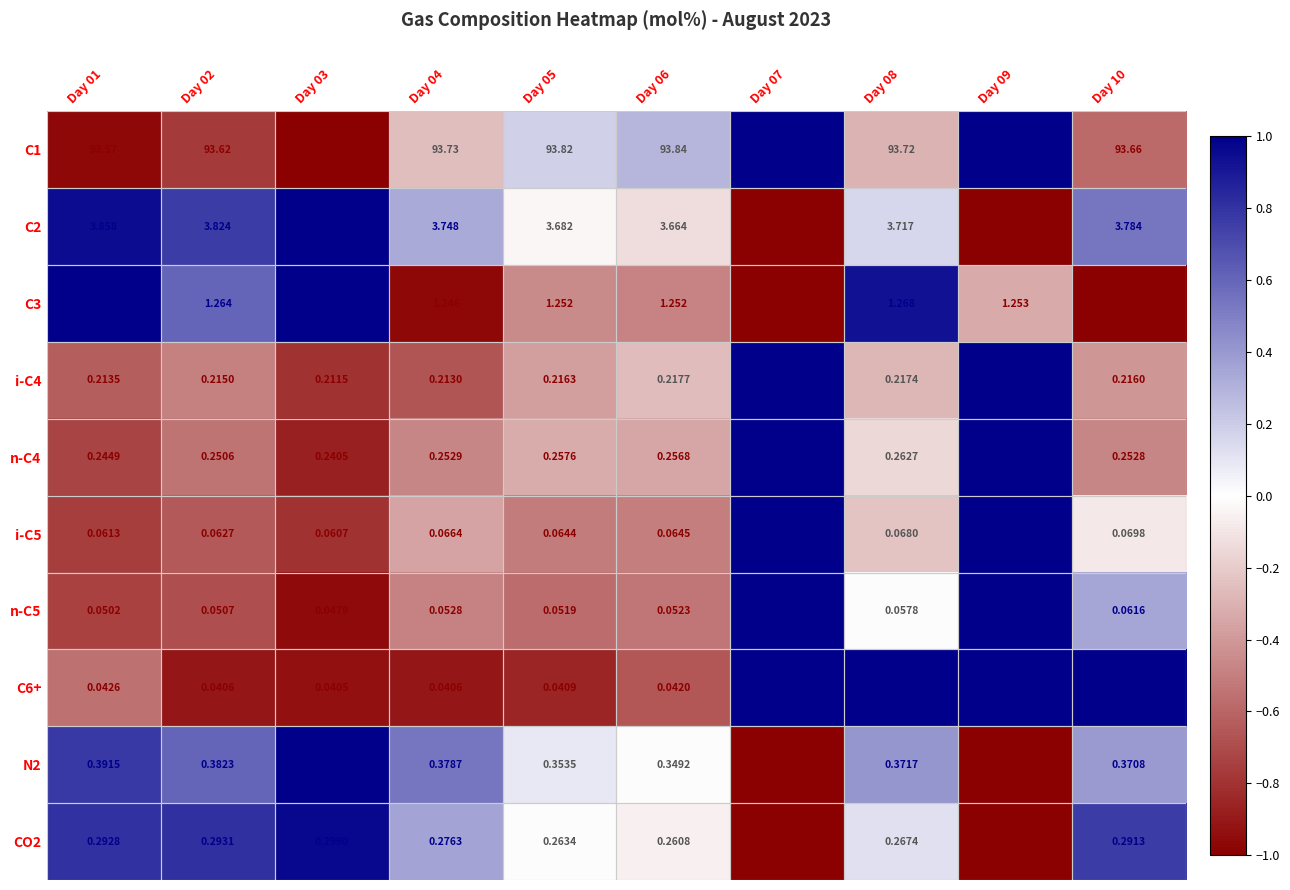

Is the value of C2 at Day 02 greater than the value of C6+ at Day 01?

Yes